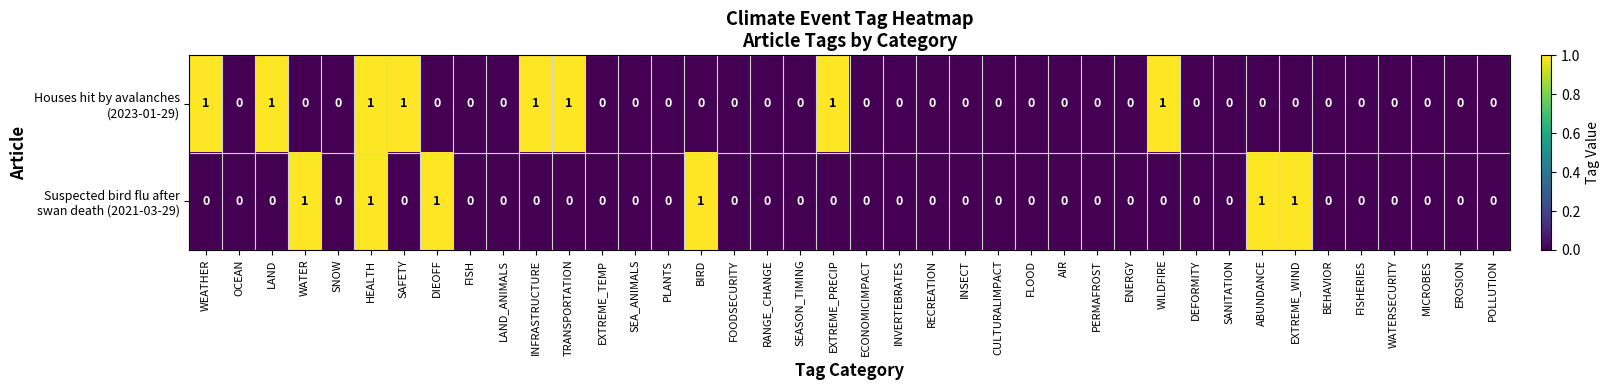

What is the difference between the highest and lowest values at TRANSPORTATION?

1